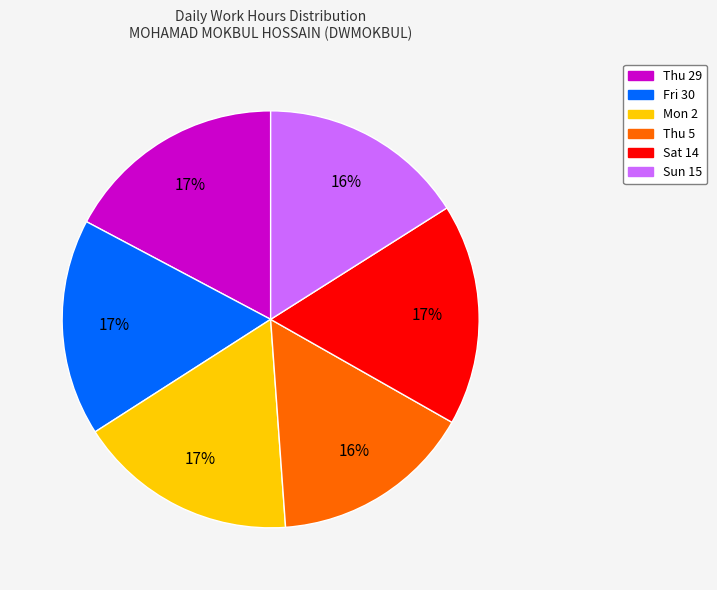

To the nearest percent, what percentage of the pie is Mon 2?

17%